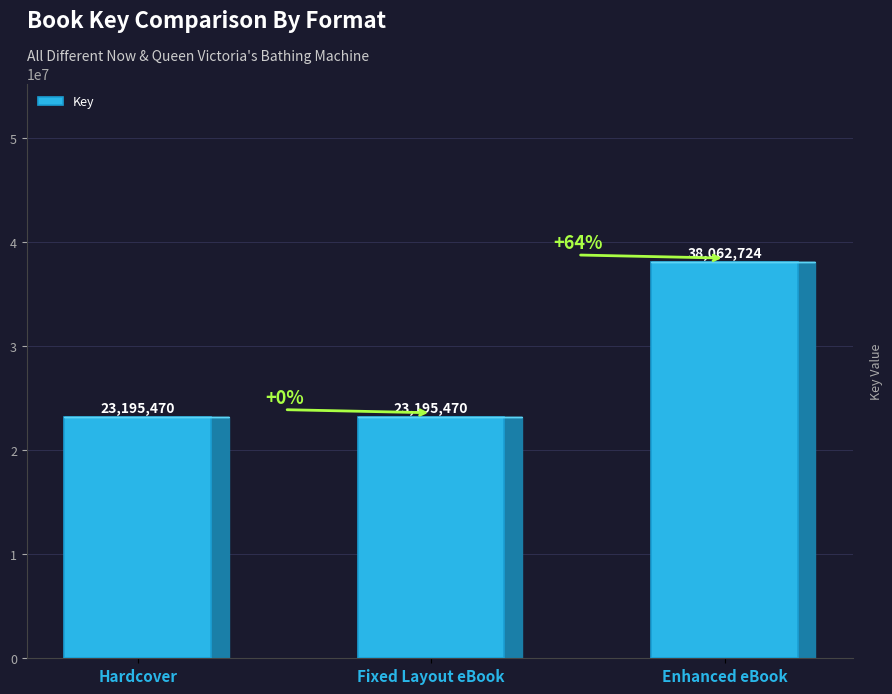

What is the label of the 2nd bar from the left?

Fixed Layout eBook